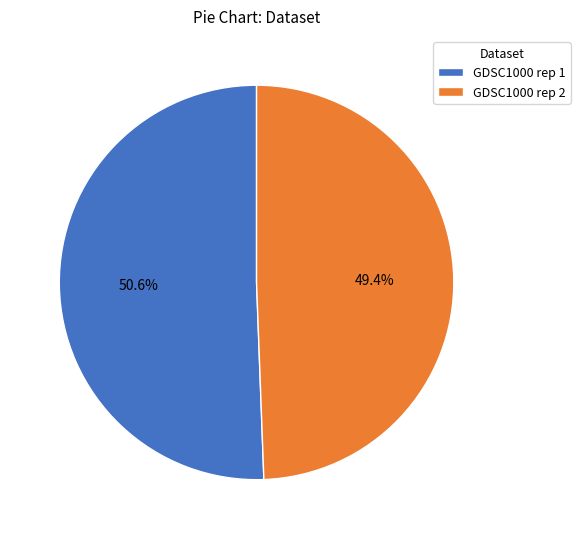

Which has a higher value, GDSC1000 rep 1 or GDSC1000 rep 2?

GDSC1000 rep 1